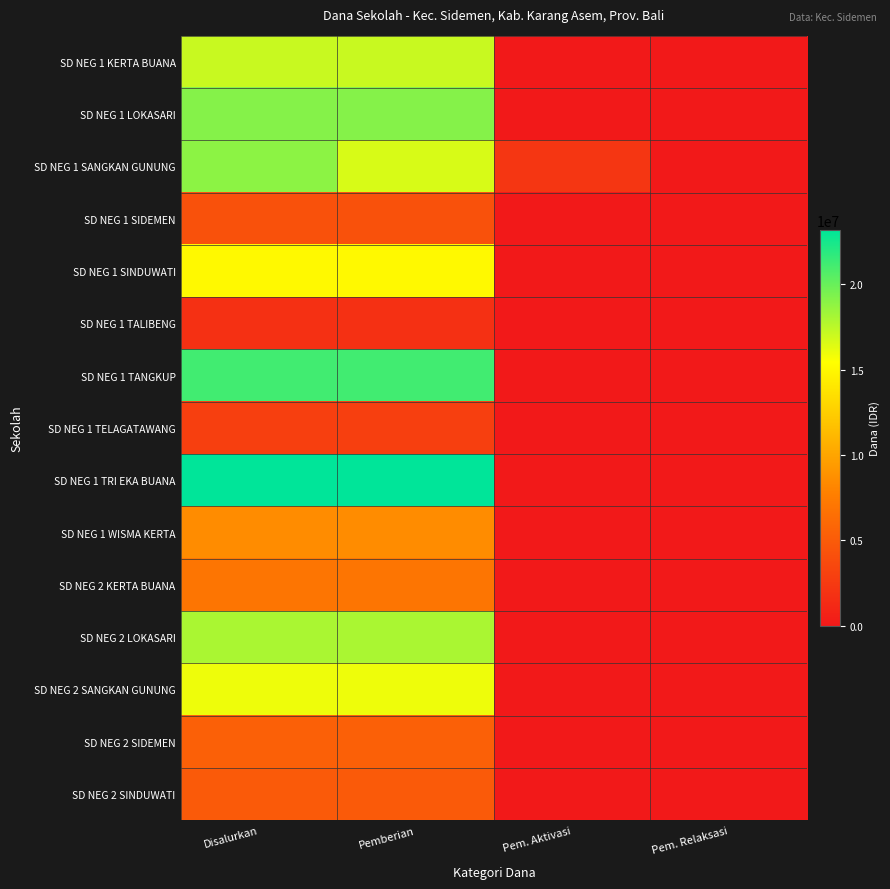

What is the maximum value shown in the chart?

23175000